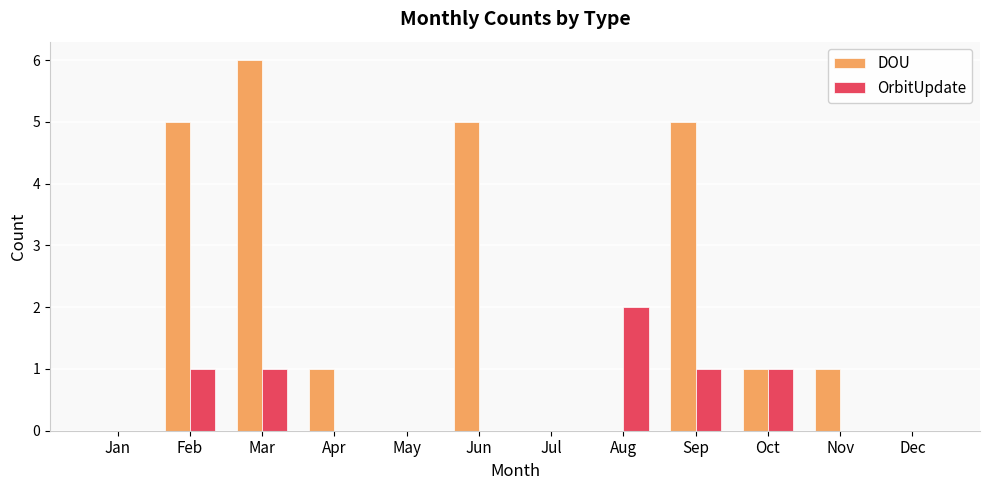

How many data points does each series have?

12